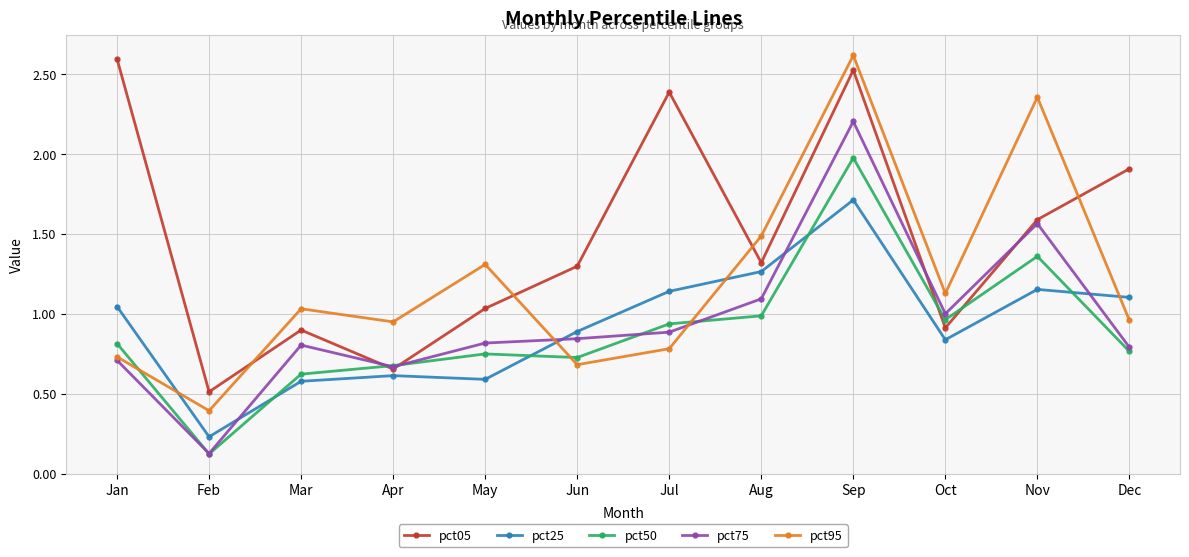

What is the value of the pct25 point at the 9th from the left?

1.7